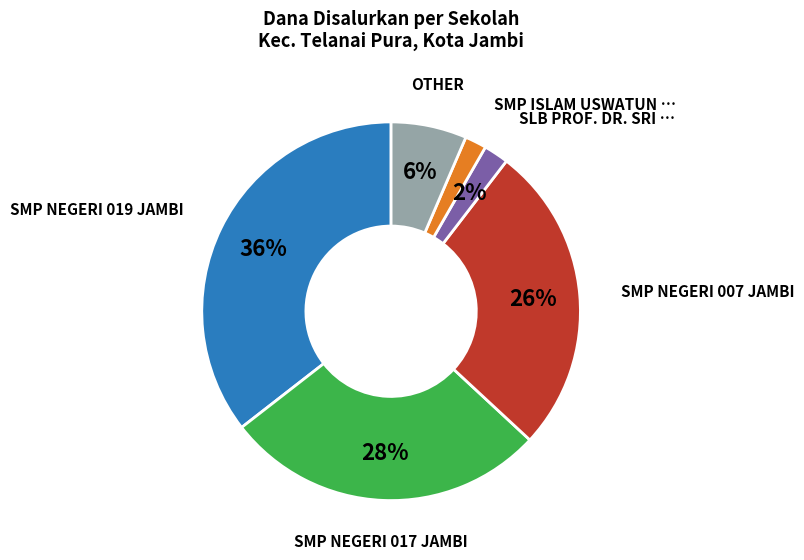

How many segments does this pie chart have?

6